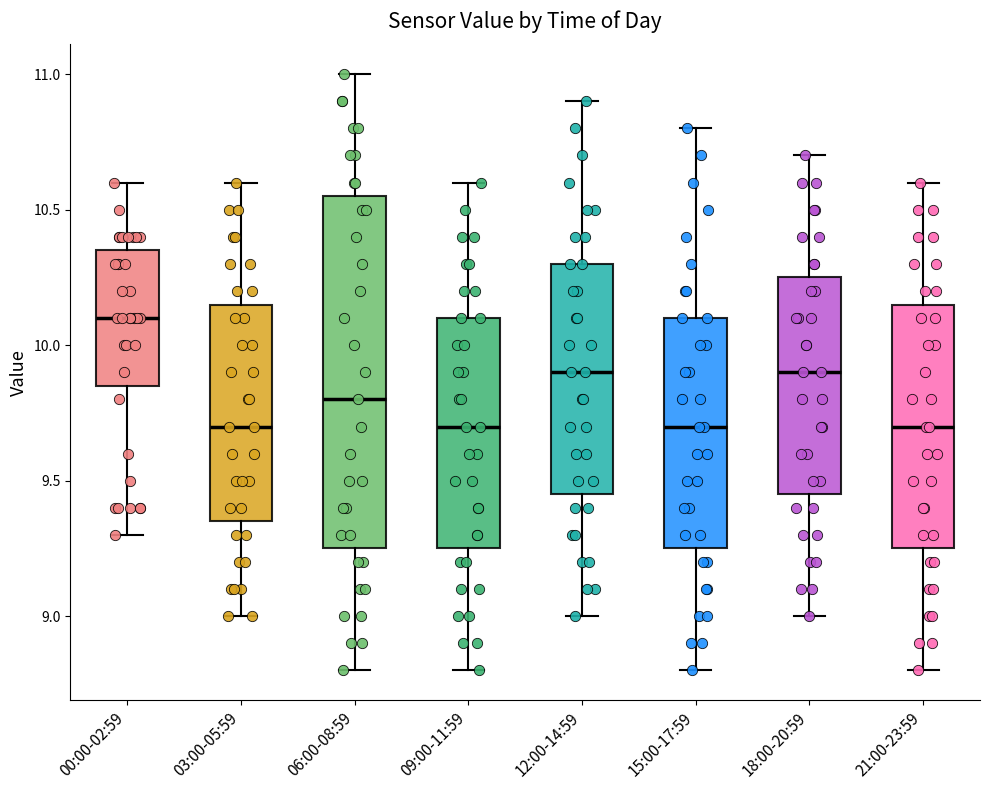

Reading left to right, read every box against the y-axis: the position of its median line, the range the box covers, and the ends of its whiskers. The values are not printed on the chart, so give them approximately, as read against the axis.

00:00-02:59: median 10.10, box 9.85 to 10.35, whiskers 9.30 to 10.60
03:00-05:59: median 9.70, box 9.35 to 10.15, whiskers 9.00 to 10.60
06:00-08:59: median 9.80, box 9.25 to 10.55, whiskers 8.80 to 11.00
09:00-11:59: median 9.70, box 9.25 to 10.10, whiskers 8.80 to 10.60
12:00-14:59: median 9.90, box 9.45 to 10.30, whiskers 9.00 to 10.90
15:00-17:59: median 9.70, box 9.25 to 10.10, whiskers 8.80 to 10.80
18:00-20:59: median 9.90, box 9.45 to 10.25, whiskers 9.00 to 10.70
21:00-23:59: median 9.70, box 9.25 to 10.15, whiskers 8.80 to 10.60